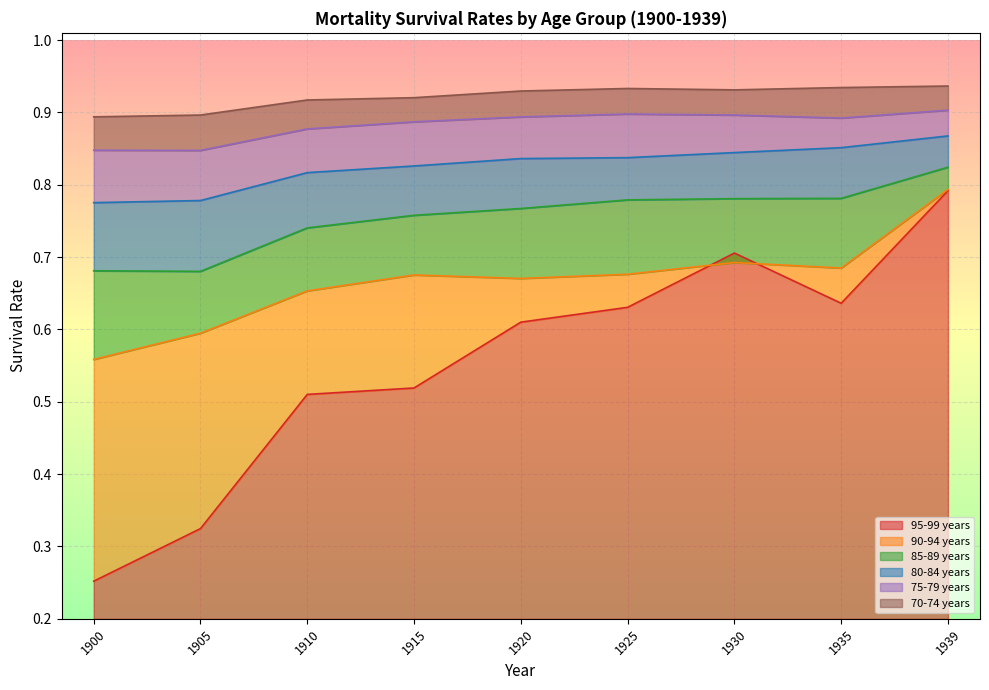

Does the chart display data point markers on the line(s)?

No